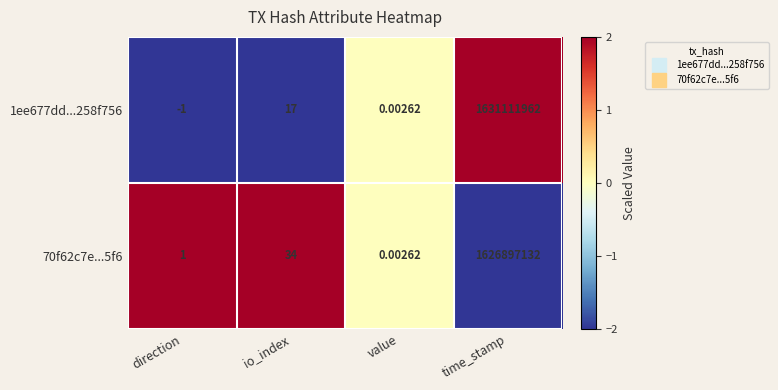

At which category is the sum across all series the highest?

time_stamp